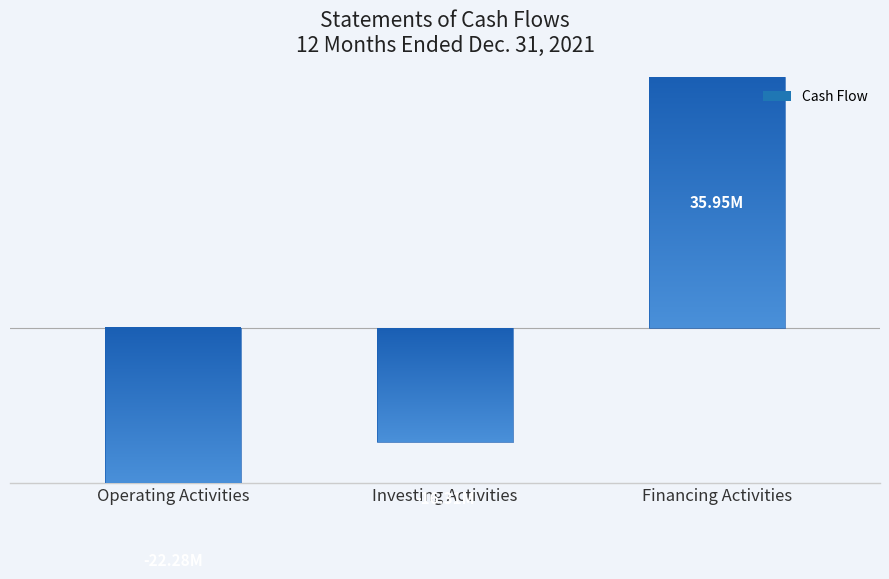

How many data points are above -16305291?

1